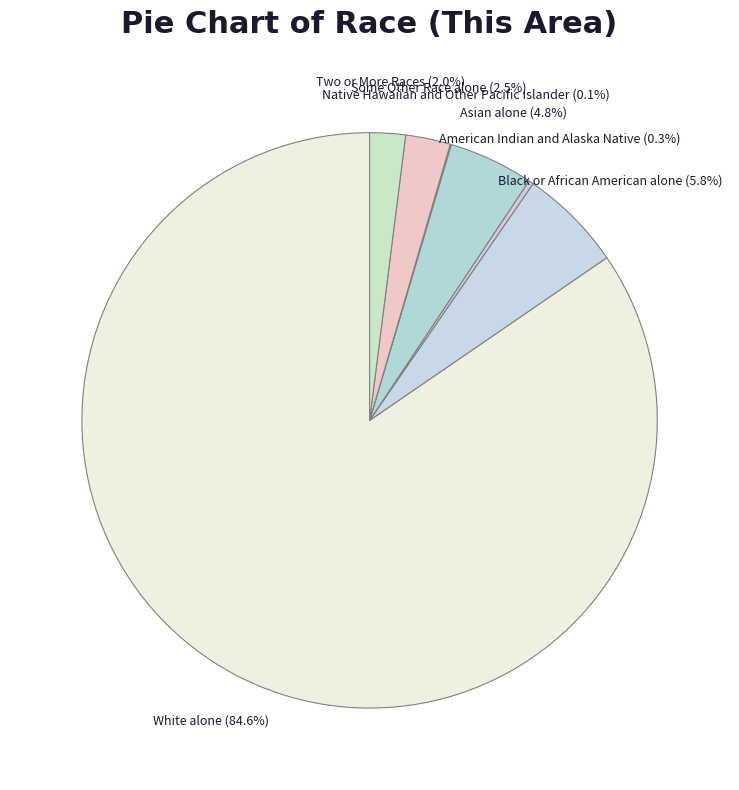

What percentage do Asian alone (4.8%) and Some Other Race alone (2.5%) together represent?

7.3%